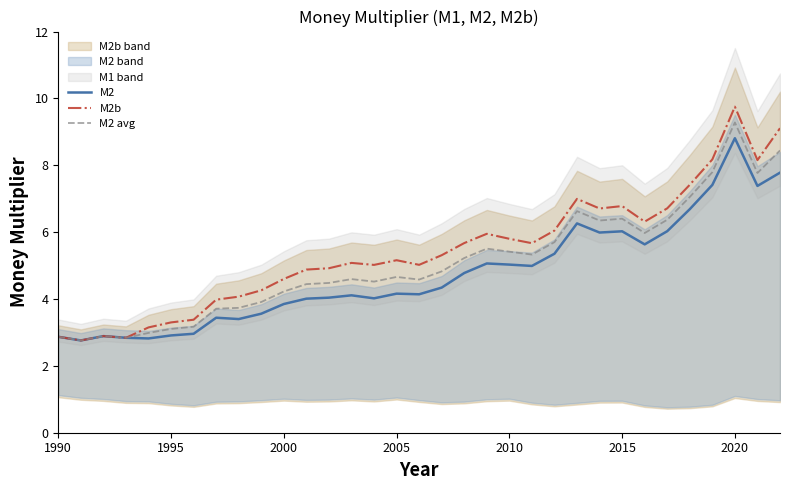

Rank the series at 14 from highest to lowest value.

M2b, M2 avg, M2